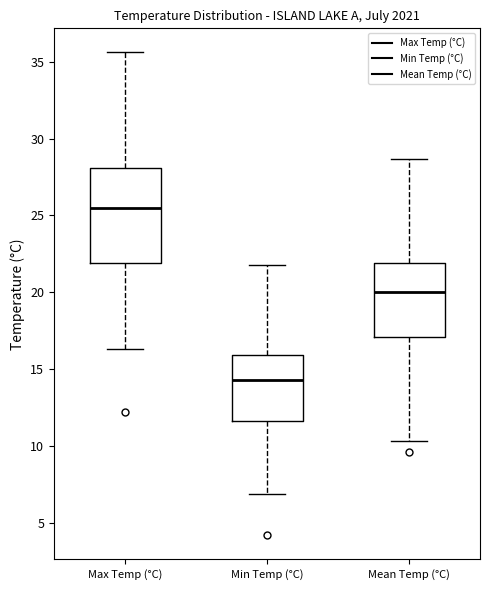

Reading left to right, read every box against the y-axis: the position of its median line, the range the box covers, and the ends of its whiskers. The values are not printed on the chart, so give them approximately, as read against the axis.

Max Temp (°C): median 25.5, box 22.0 to 28.0, whiskers 16.5 to 35.5
Min Temp (°C): median 14.5, box 11.5 to 16.0, whiskers 7.0 to 22.0
Mean Temp (°C): median 20.0, box 17.0 to 22.0, whiskers 10.5 to 28.5